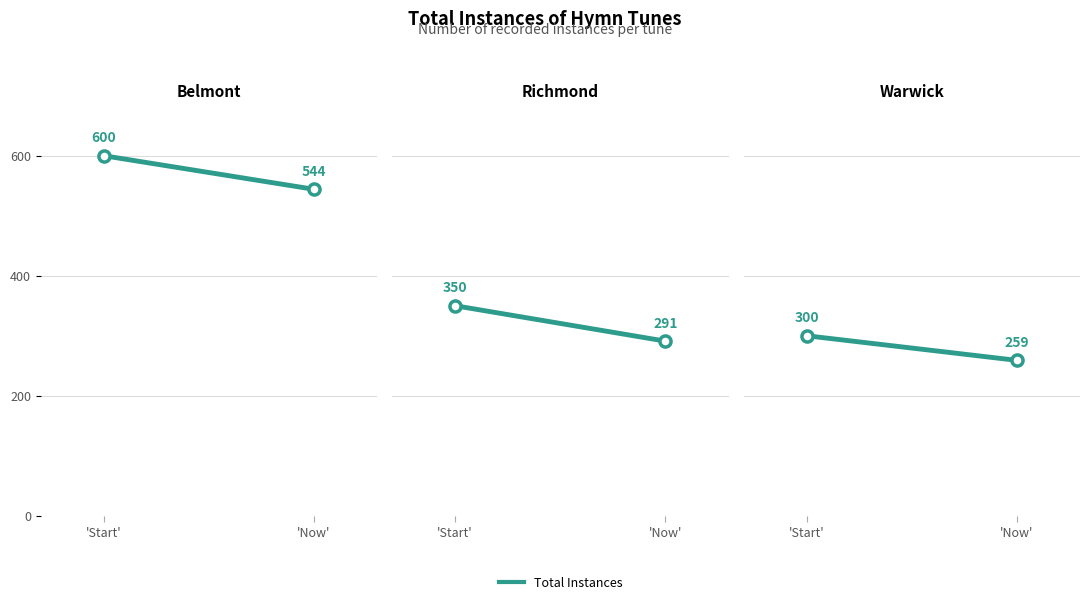

How many lines are shown in the chart?

3